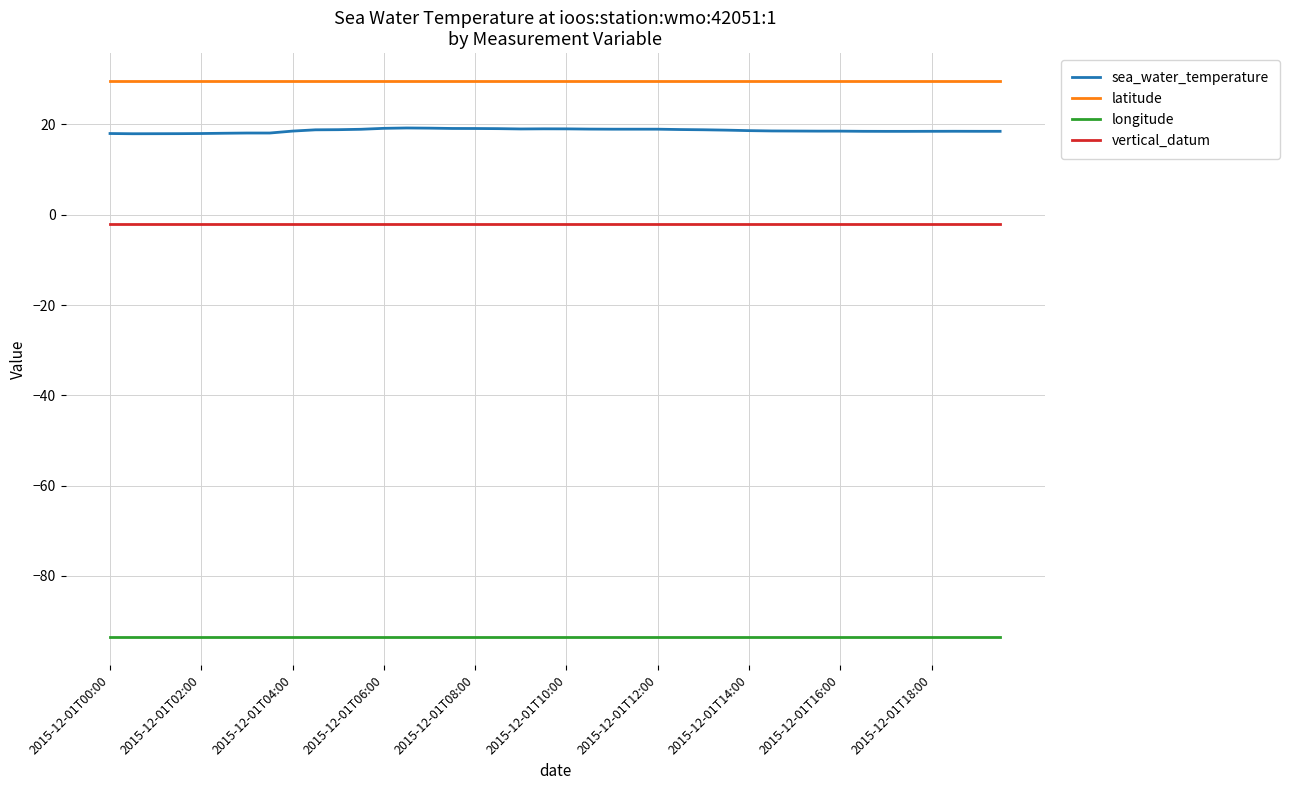

Rank the series by their maximum value, from highest to lowest.

latitude, sea_water_temperature, vertical_datum, longitude